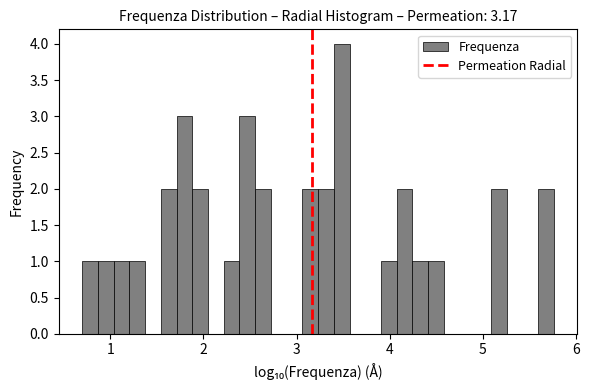

Read against the x-axis, roughly where is the centre of the tallest bar?

3.5